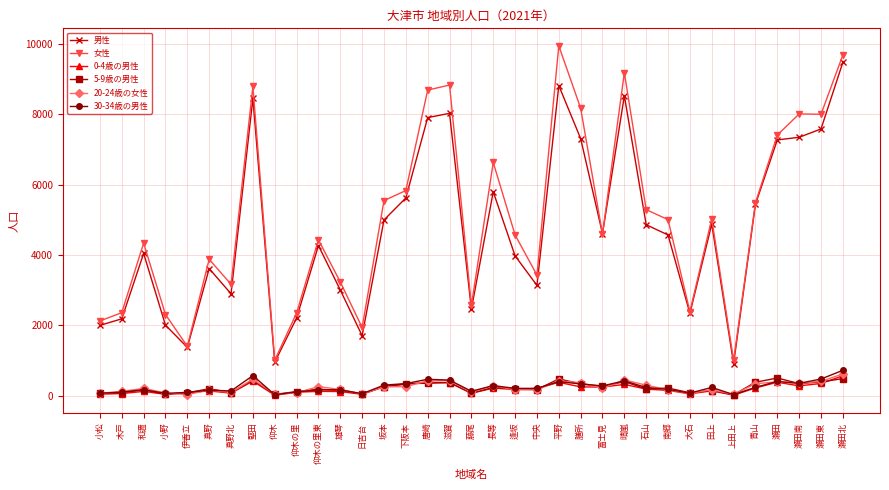

What is the total value across all series at 瀬田東?

17209